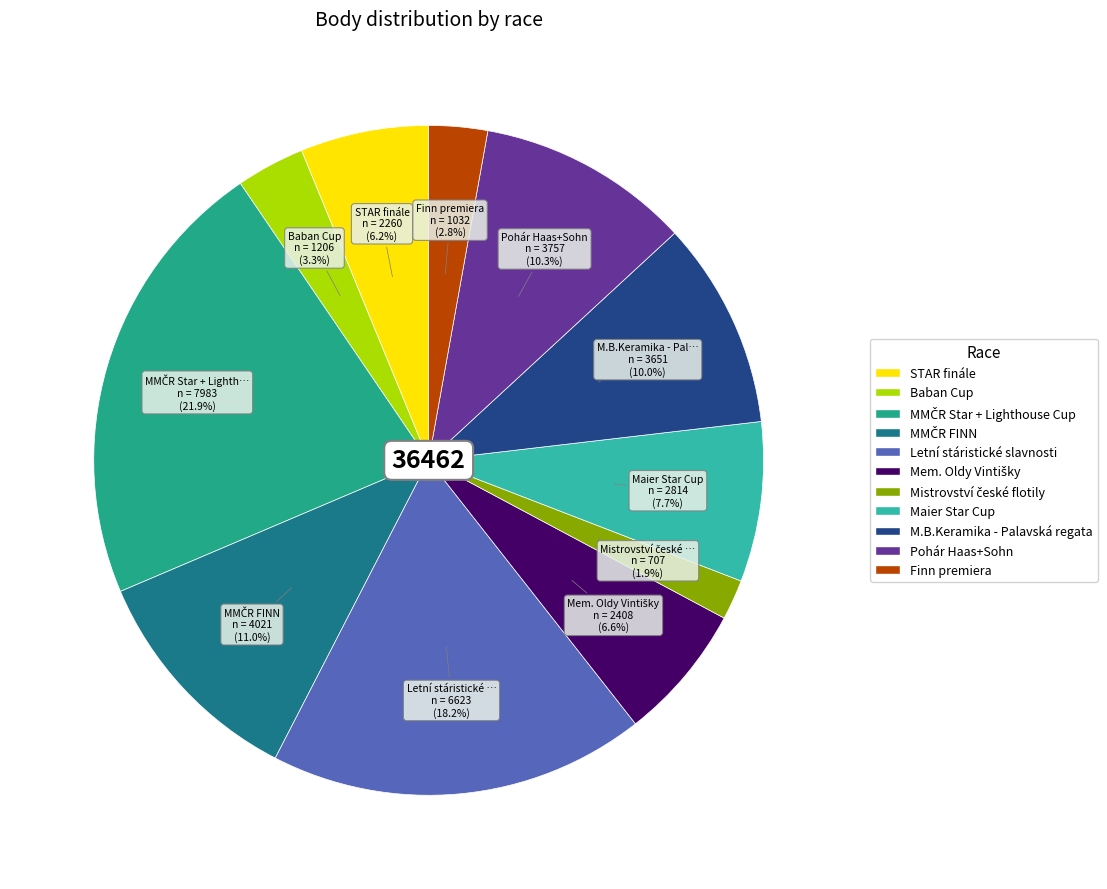

What percentage is the Letní stáristické slavnosti slice, to the nearest percent?

18%